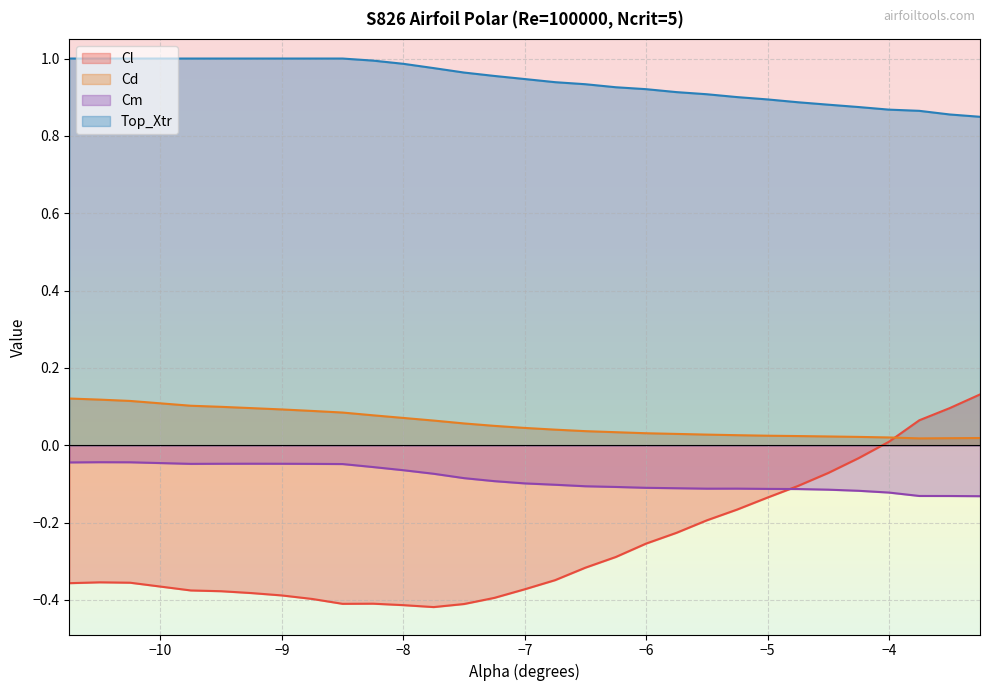

At -9.75, list the series in order from smallest to largest.

Cl, Cm, Cd, Top_Xtr